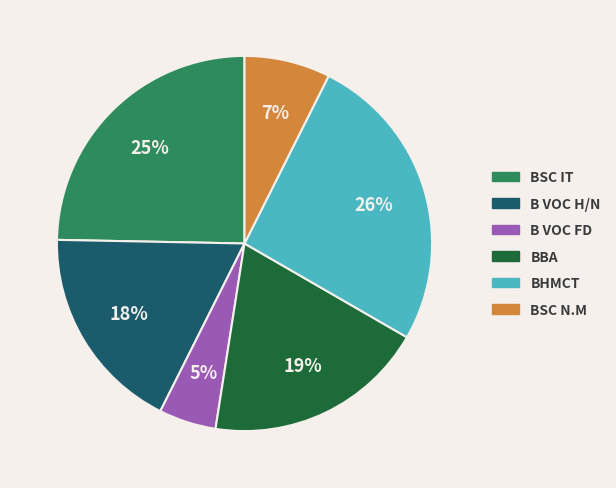

To the nearest percent, what is the difference between the largest and smallest slice percentages?

21%